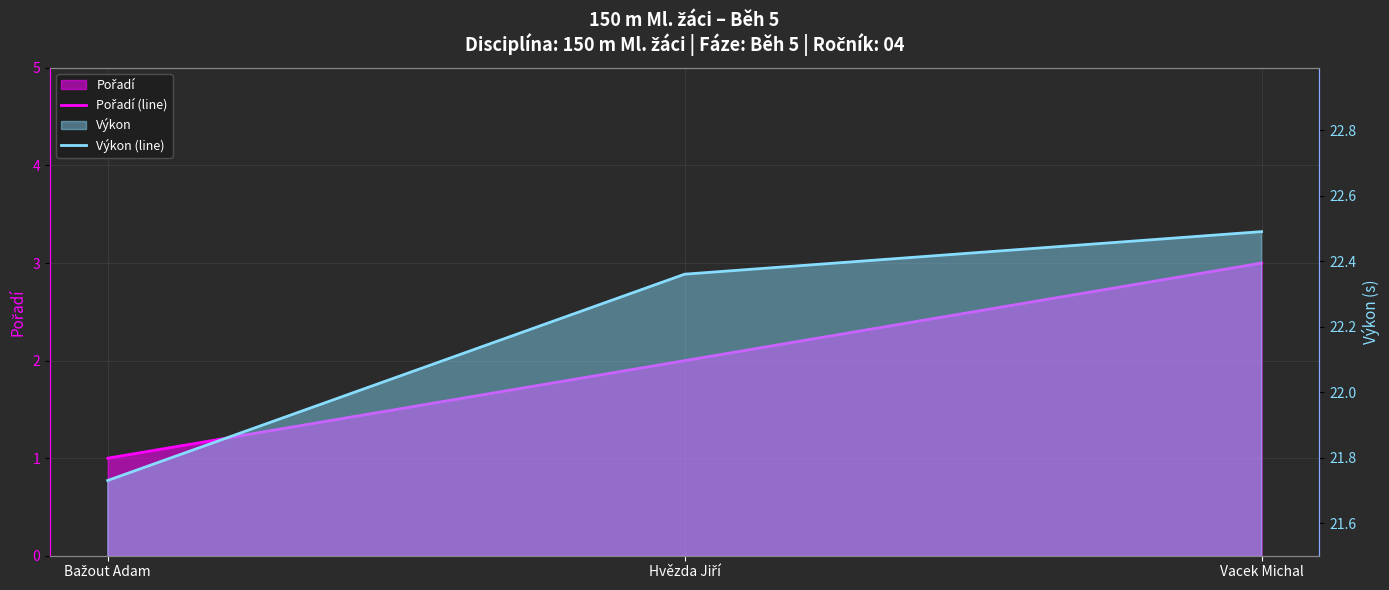

What is the value of the Pořadí (line) point at the 1st from the left?

1.0